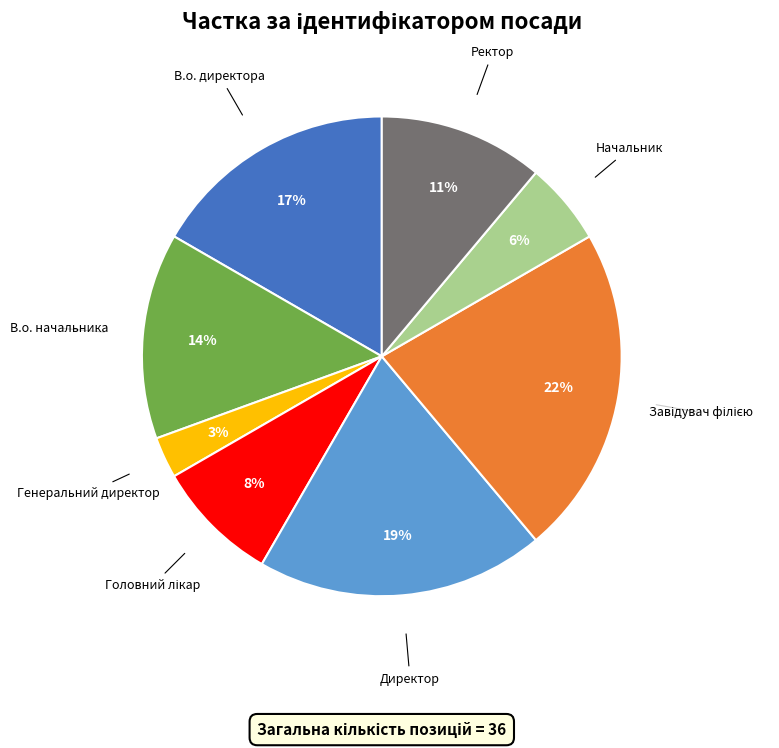

Is the sum of Ректор and В.о. начальника greater than half?

No